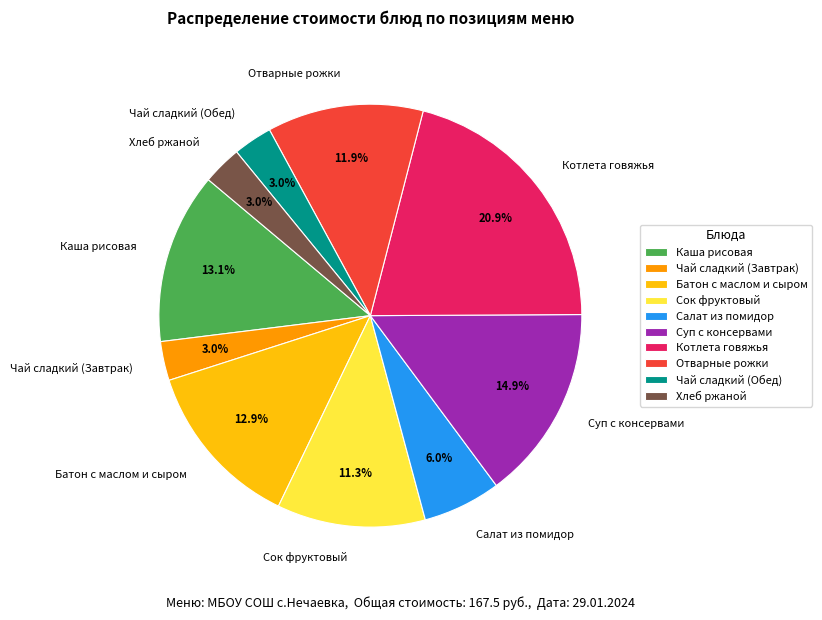

Do Каша рисовая and Отварные рожки together represent more than half of the pie?

No